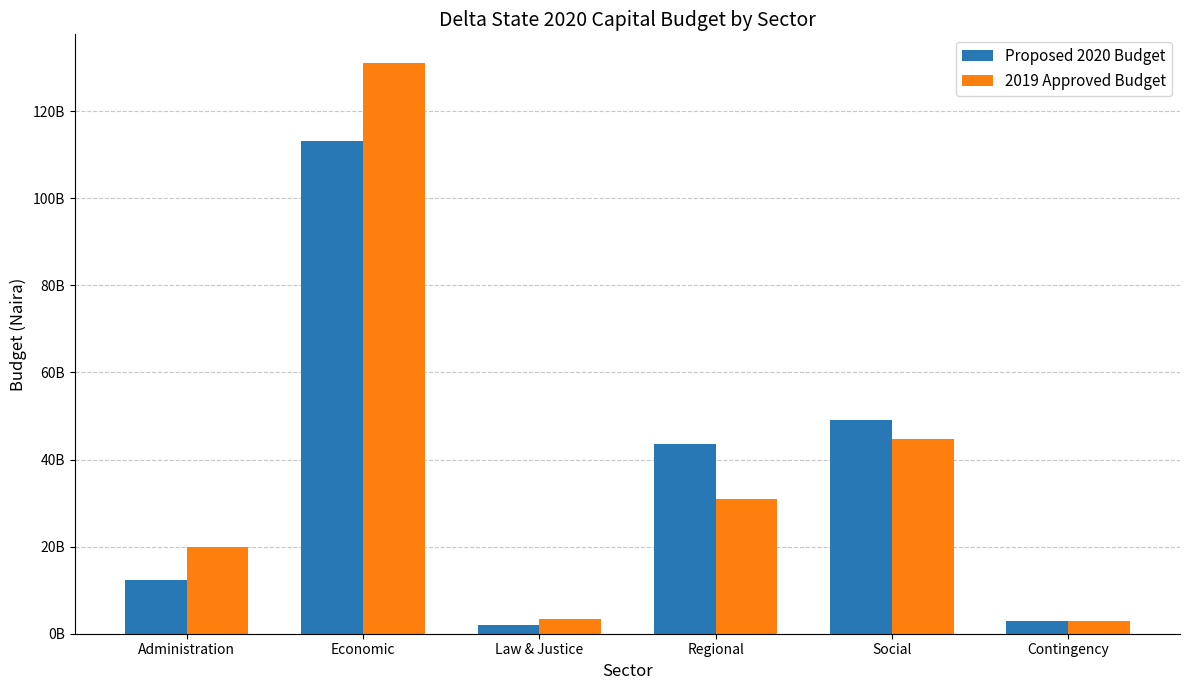

What is the value of the Proposed 2020 Budget bar at the 1st from the left?

12433527399.8